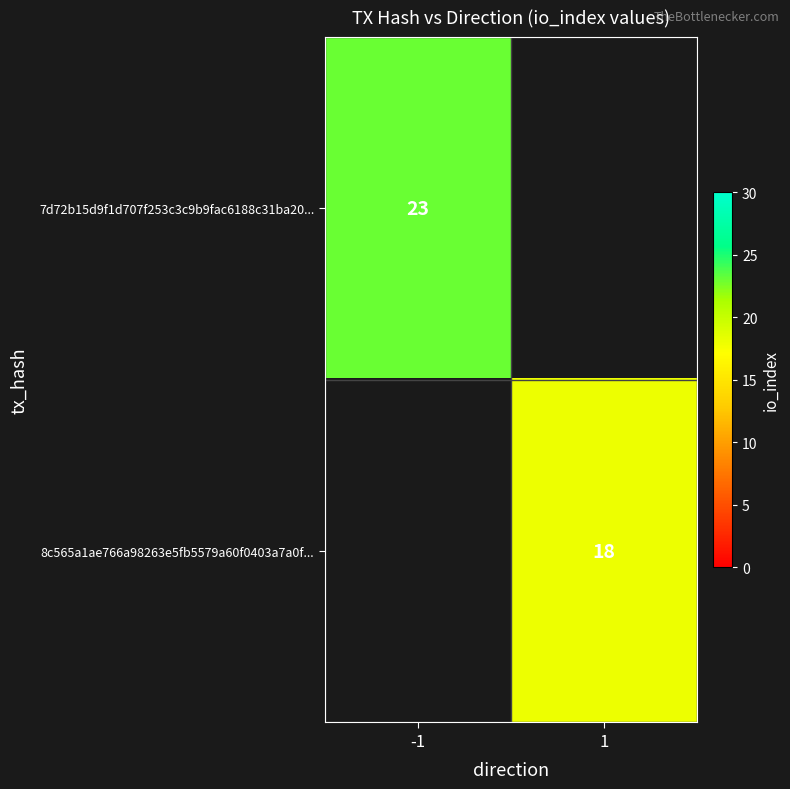

The 8c565a1ae766a98263e5fb5579a60f0403a7a0f... series shows 12 at 1. True or false?

False